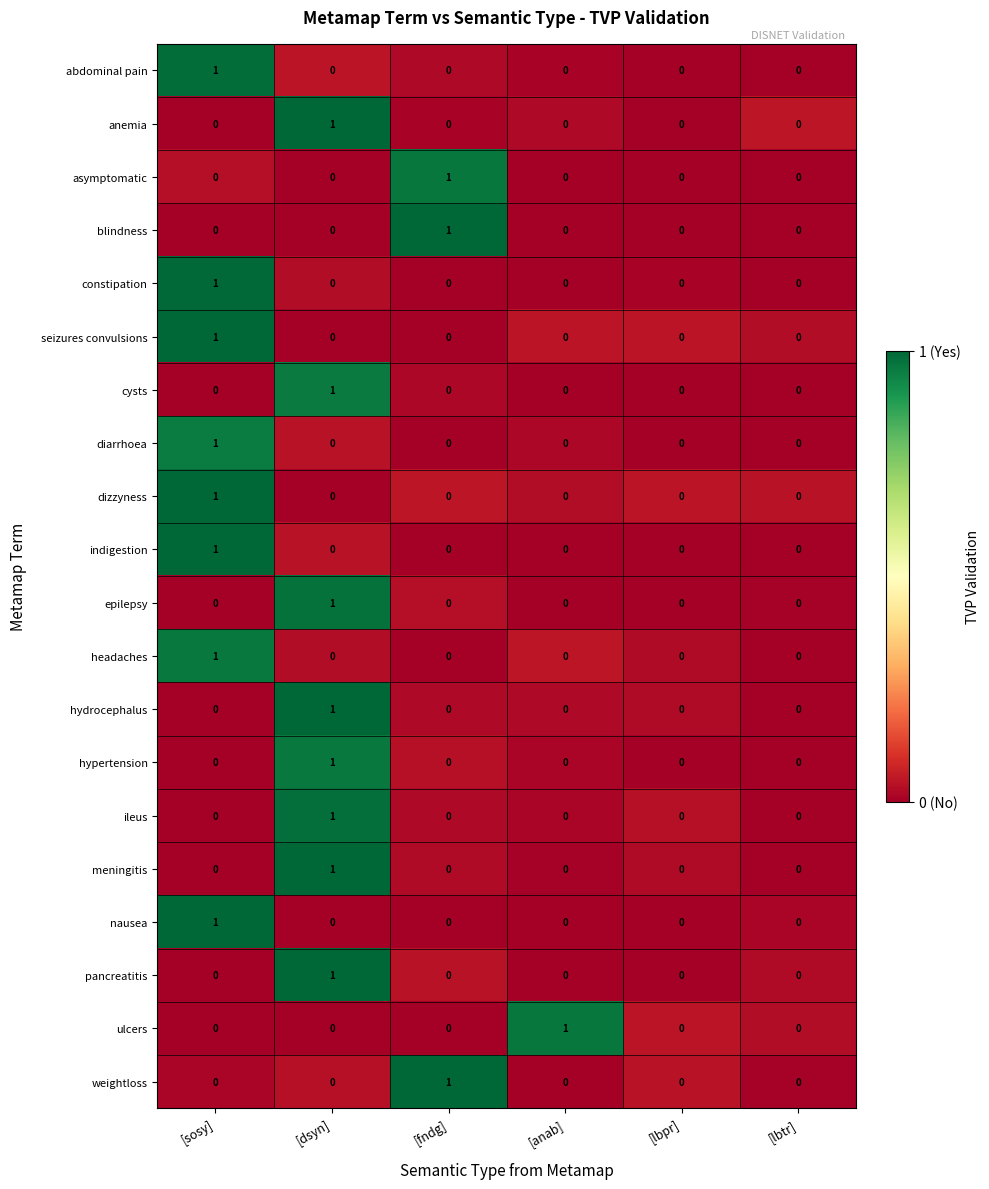

The abdominal pain series shows 0 at [lbpr]. True or false?

True